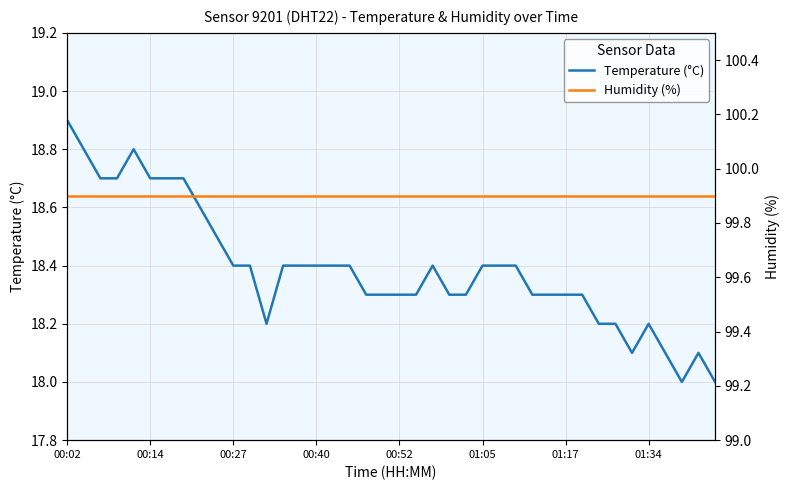

What is the highest value of the Temperature (°C) series?

18.9